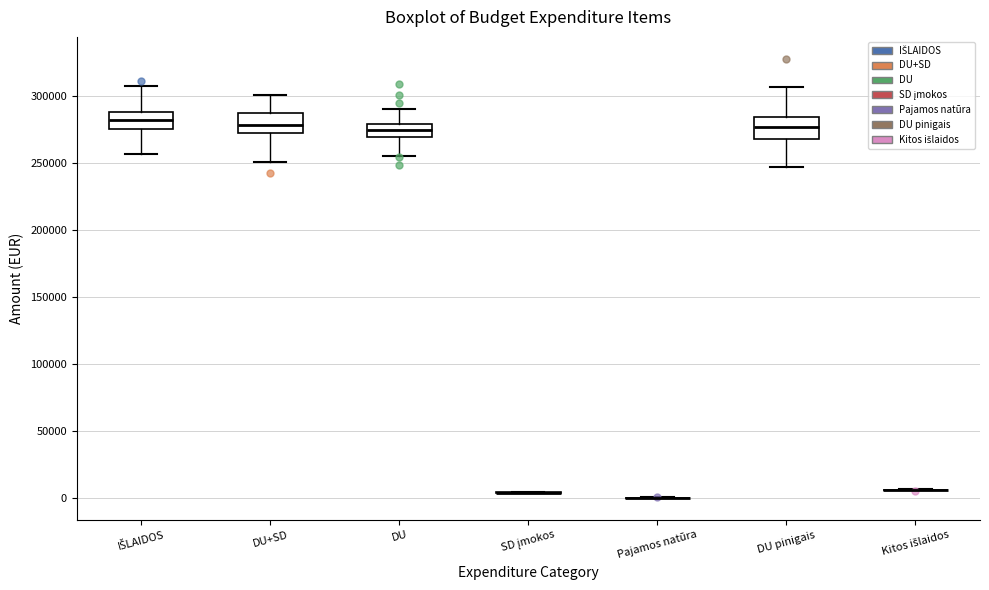

Reading left to right, transcribe this box plot: for each box, give where its median line is, the range the box spans, and where its two whiskers end, as read against the y-axis. The values are not printed on the chart, so give them approximately, as read against the axis.

IŠLAIDOS: median 280000, box 275000 to 290000, whiskers 255000 to 305000
DU+SD: median 280000, box 270000 to 290000, whiskers 250000 to 300000
DU: median 275000, box 270000 to 280000, whiskers 255000 to 290000
SD įmokos: box collapsed to a line at 5000, whiskers 5000 to 5000
Pajamos natūra: box collapsed to a line at 0, whiskers 0 to 0
DU pinigais: median 275000, box 270000 to 285000, whiskers 245000 to 305000
Kitos išlaidos: box collapsed to a line at 5000, whiskers 5000 to 5000